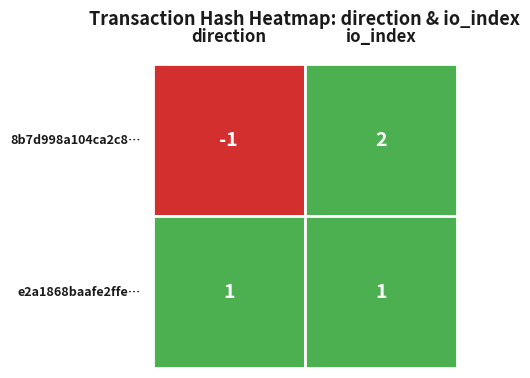

What is the sum of all 8b7d998a104ca2c87919ef68676bf861891b14f values?

1